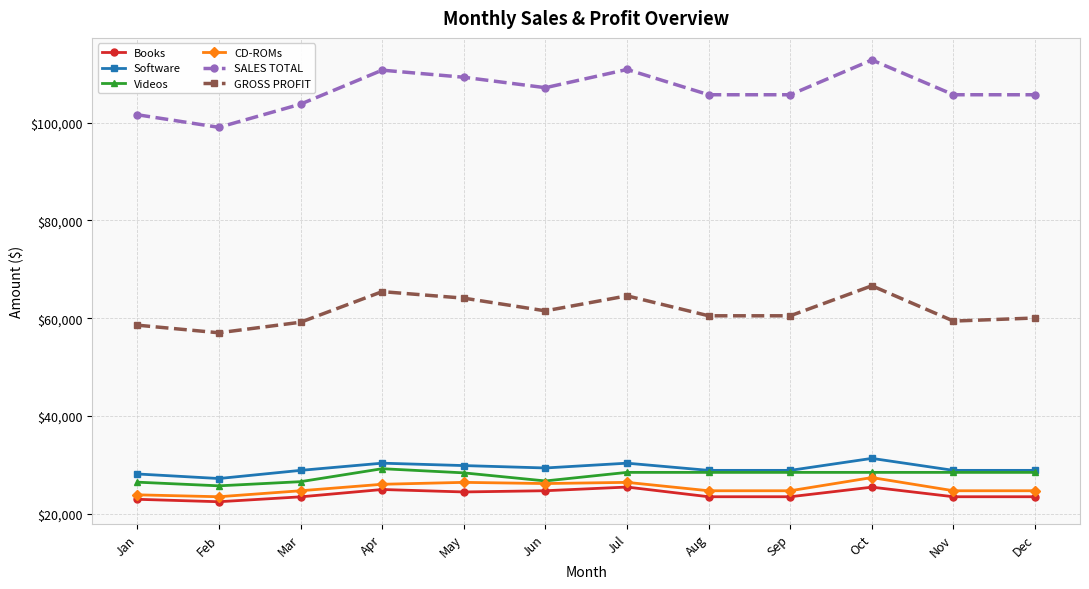

Which series has the widest spread of values?

SALES TOTAL